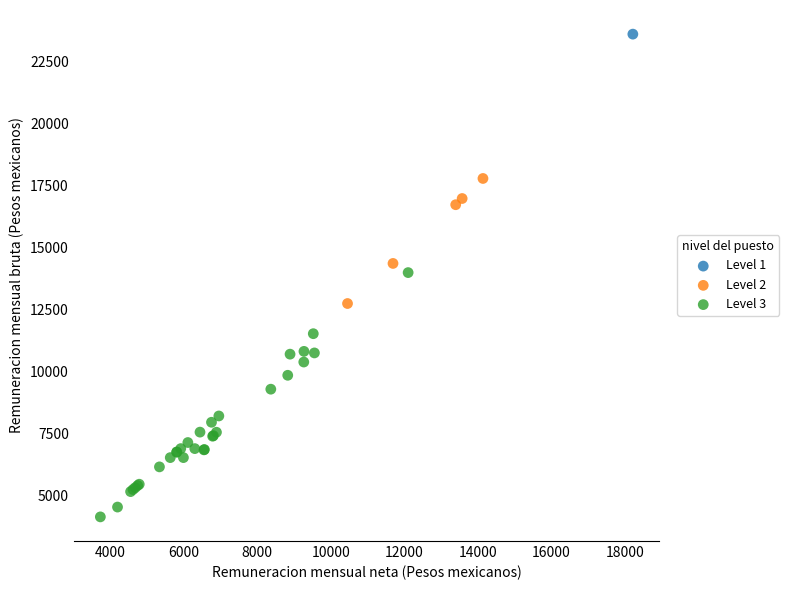

What are all the series names shown in the legend?

Level 1, Level 2, Level 3